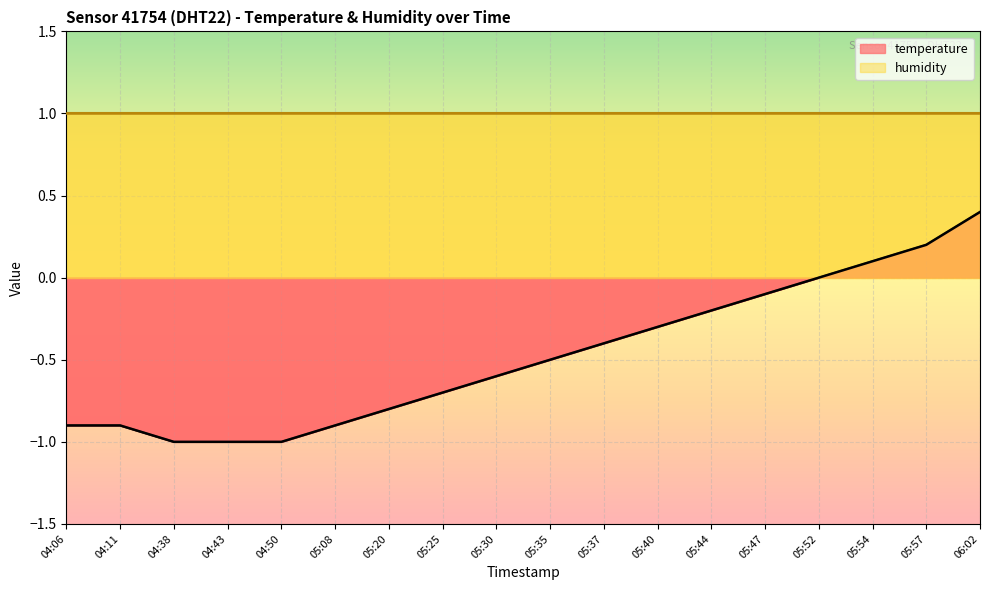

Reading left to right, transcribe all the data shown in this chart.

-0.9	-0.9	-1.0	-1.0	-1.0	-0.9	-0.8	-0.7	-0.6	-0.5	-0.4	-0.3	-0.2	-0.1	0.0	0.1	0.2	0.4